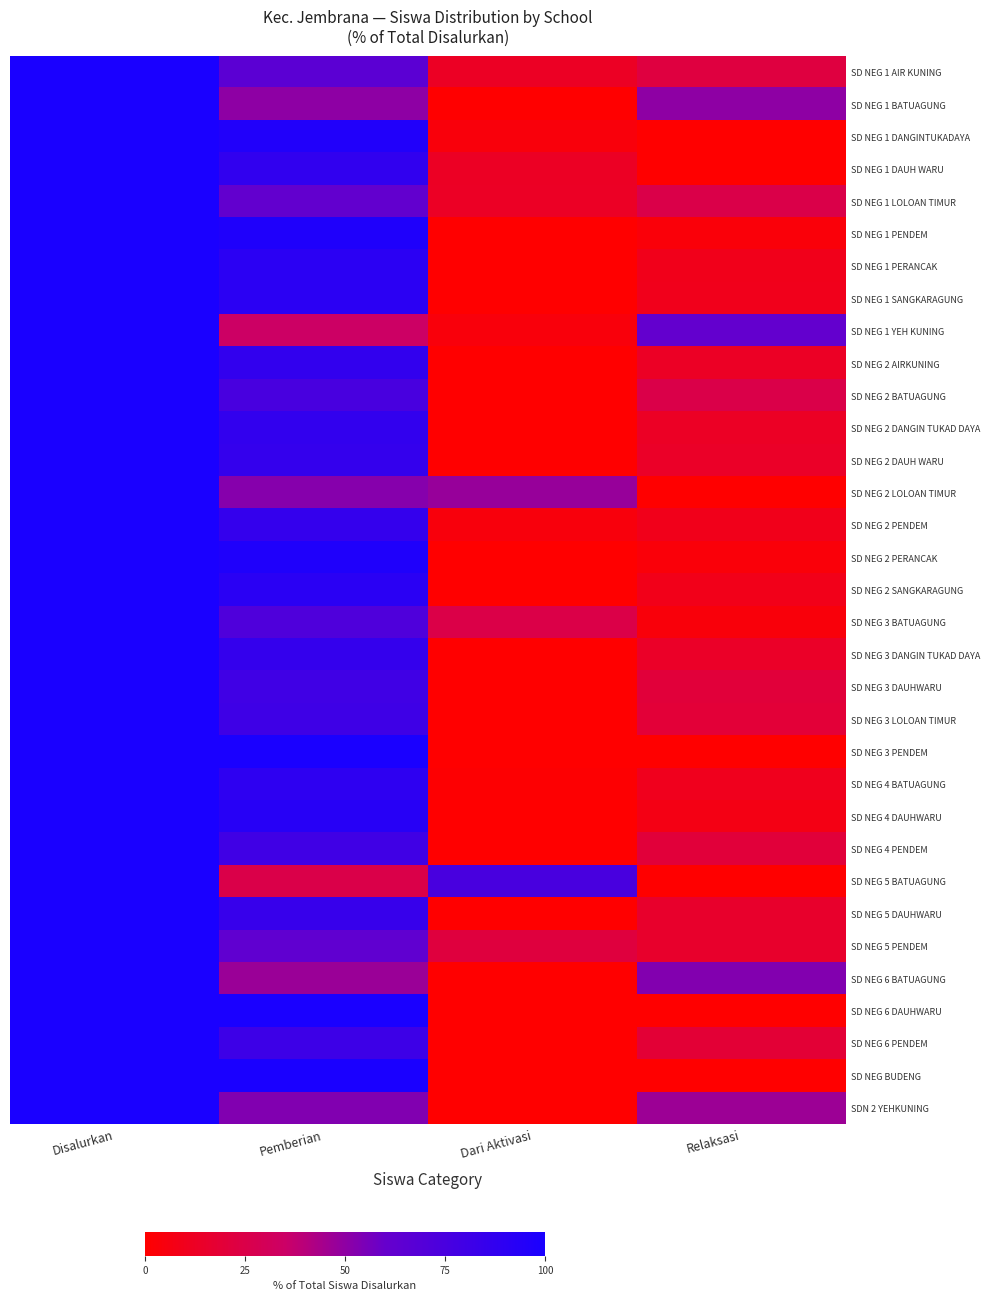

At which category is the sum across all series the highest?

Disalurkan